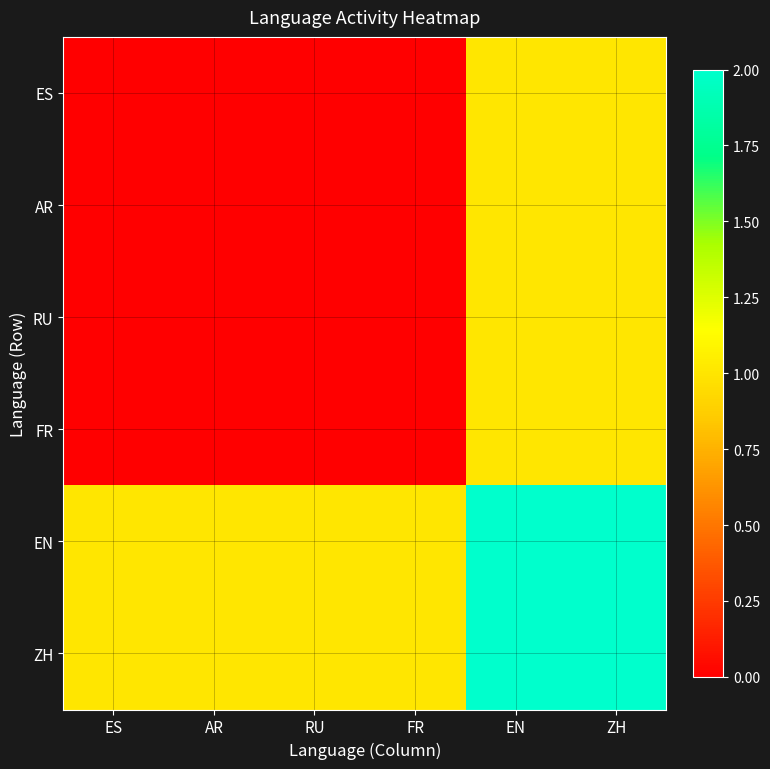

At which category is the sum across all series the highest?

EN